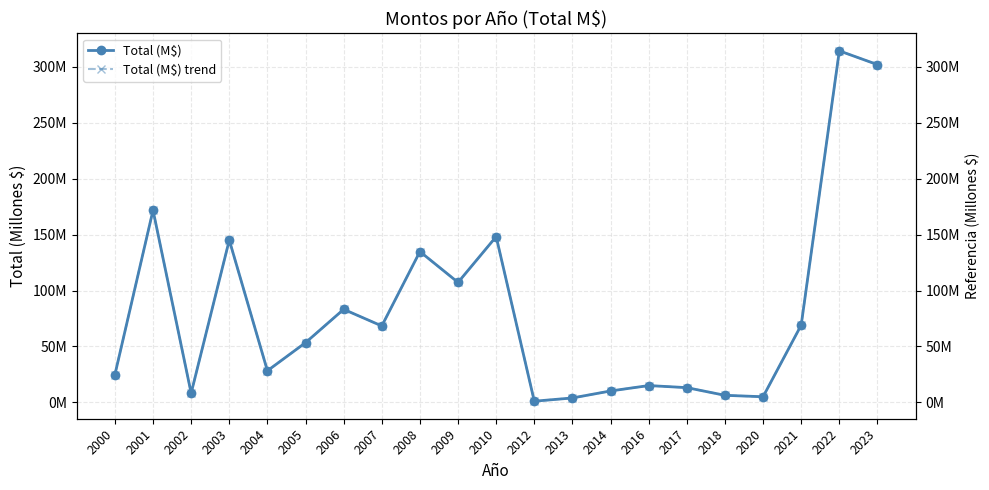

True or false: Total (M$) has more than 2 points higher than both neighbors.

True